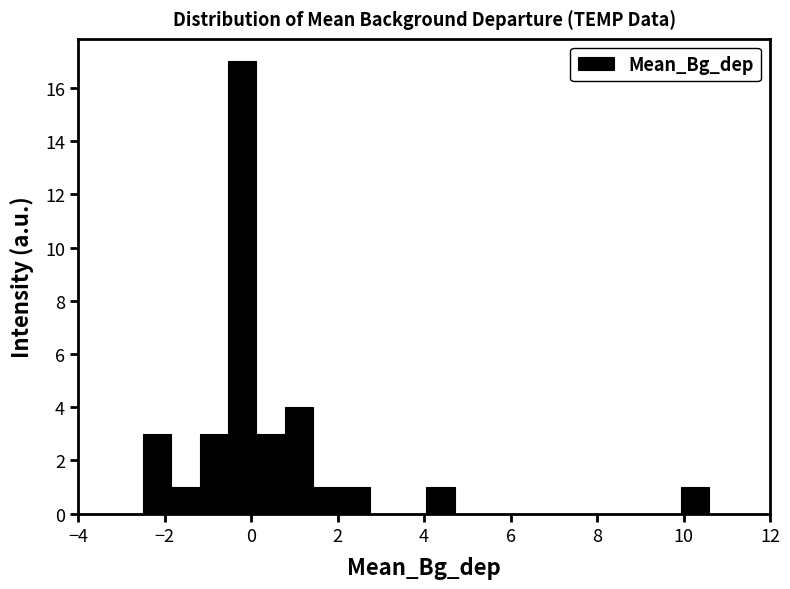

Read against the x-axis, roughly where is the centre of the tallest bar?

-0.2